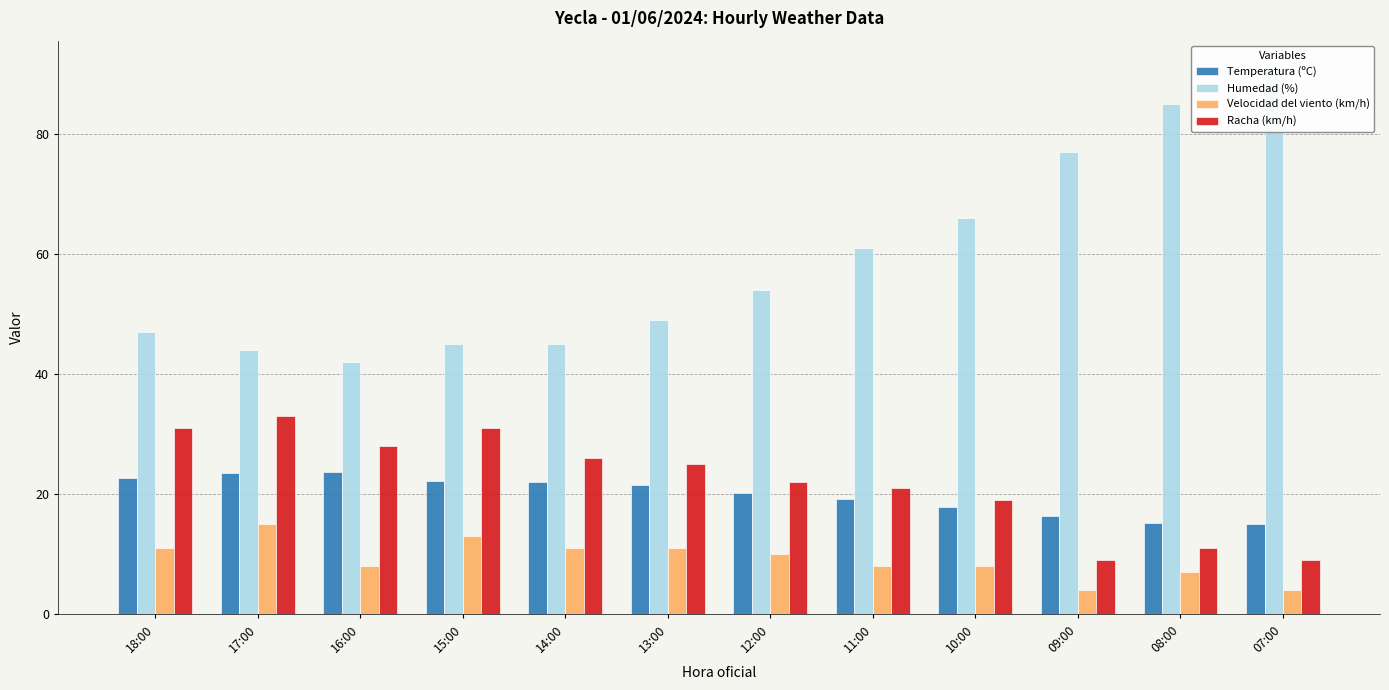

What is the difference between the Temperatura (ºC) values at 08:00 and 16:00?

8.4